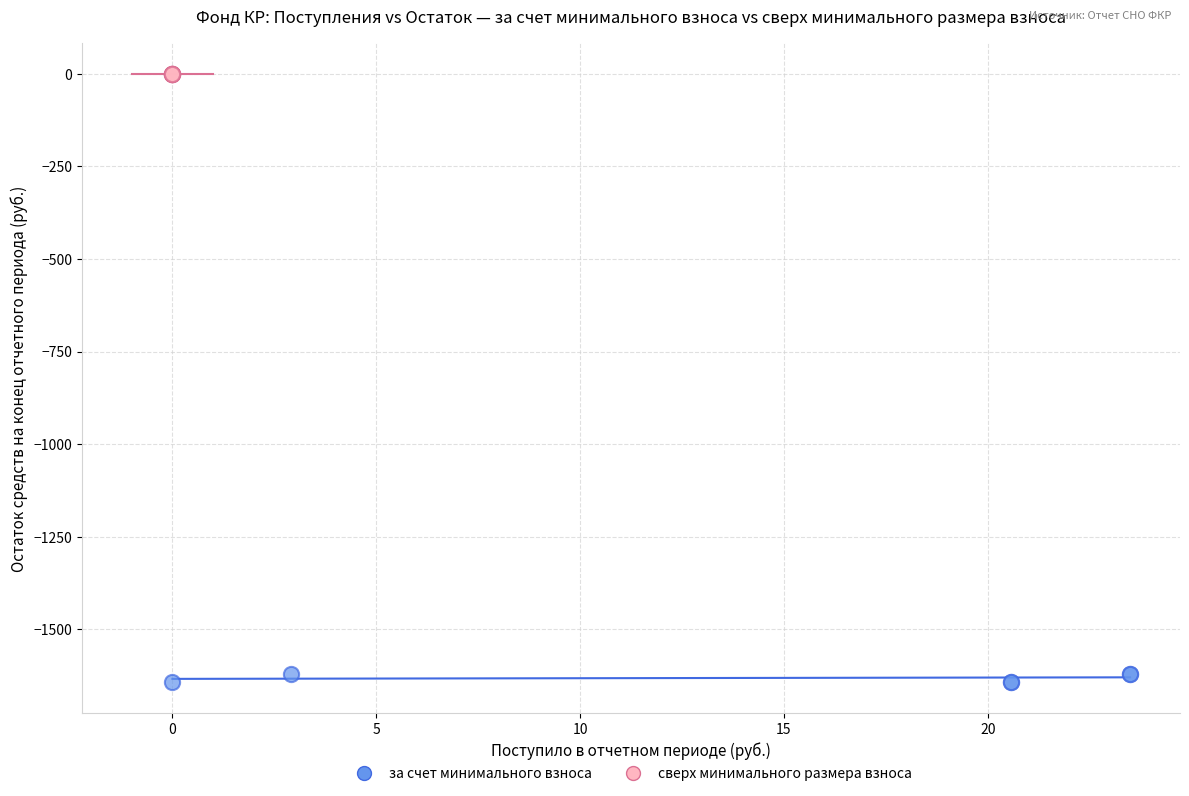

Which series contains the lowest Y value?

за счет минимального взноса